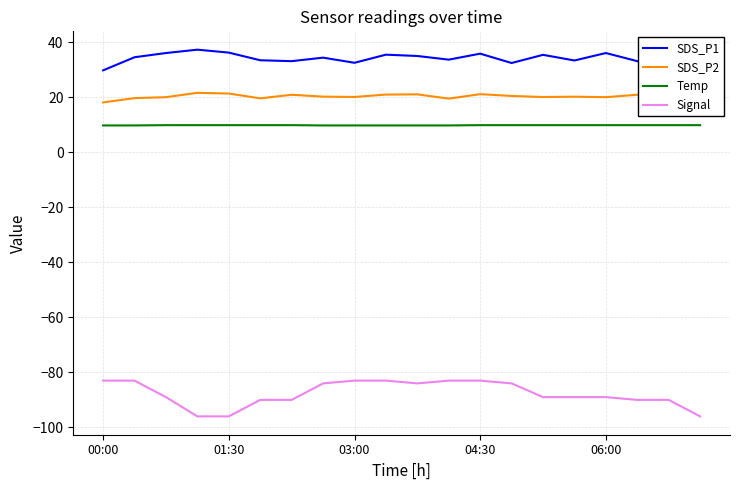

Which series has the widest spread of values?

Signal